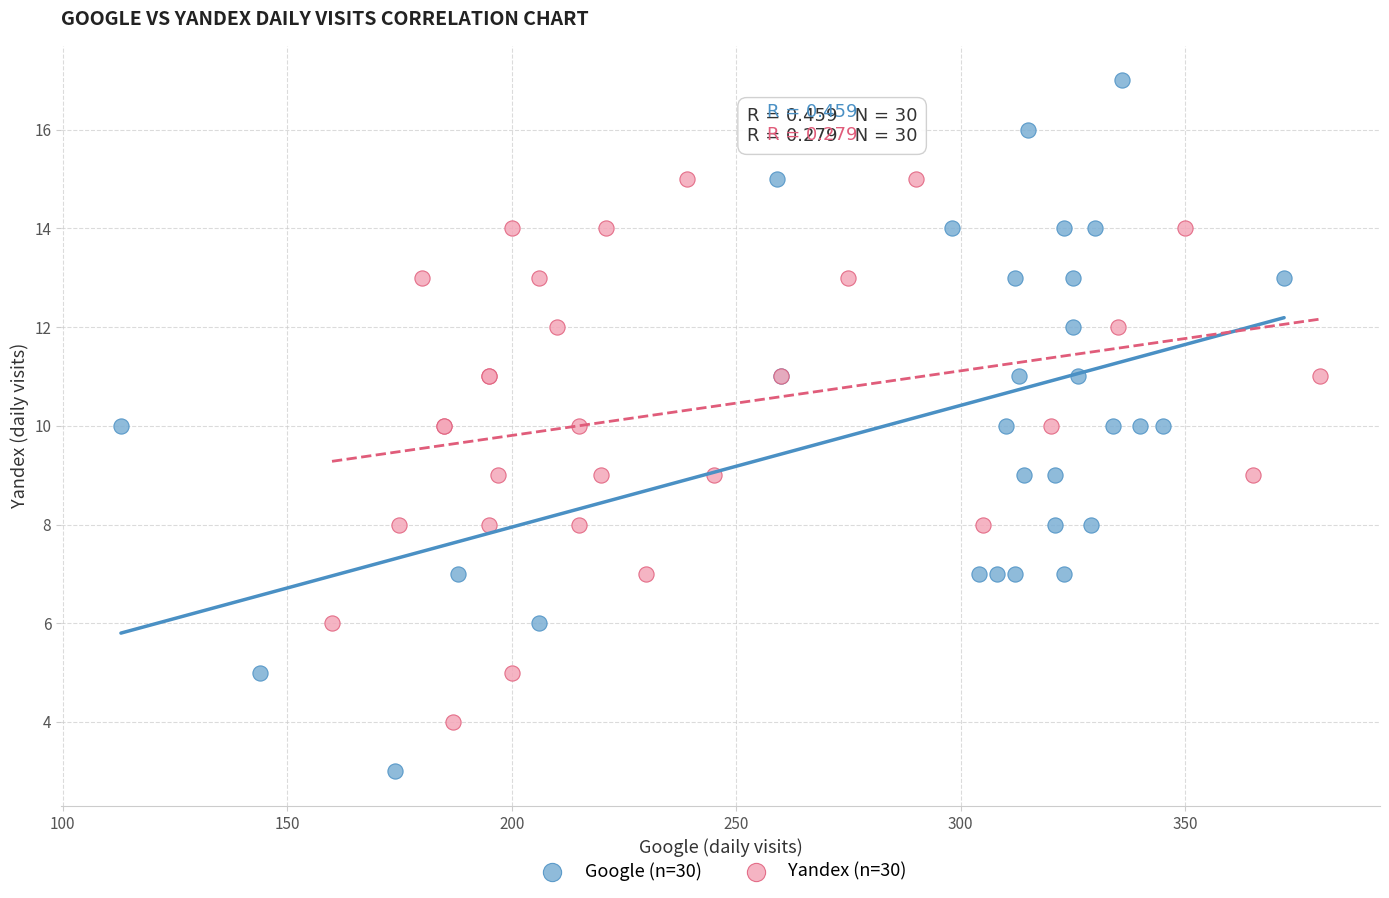

Which series contains the lowest Y value?

Google (n=30)